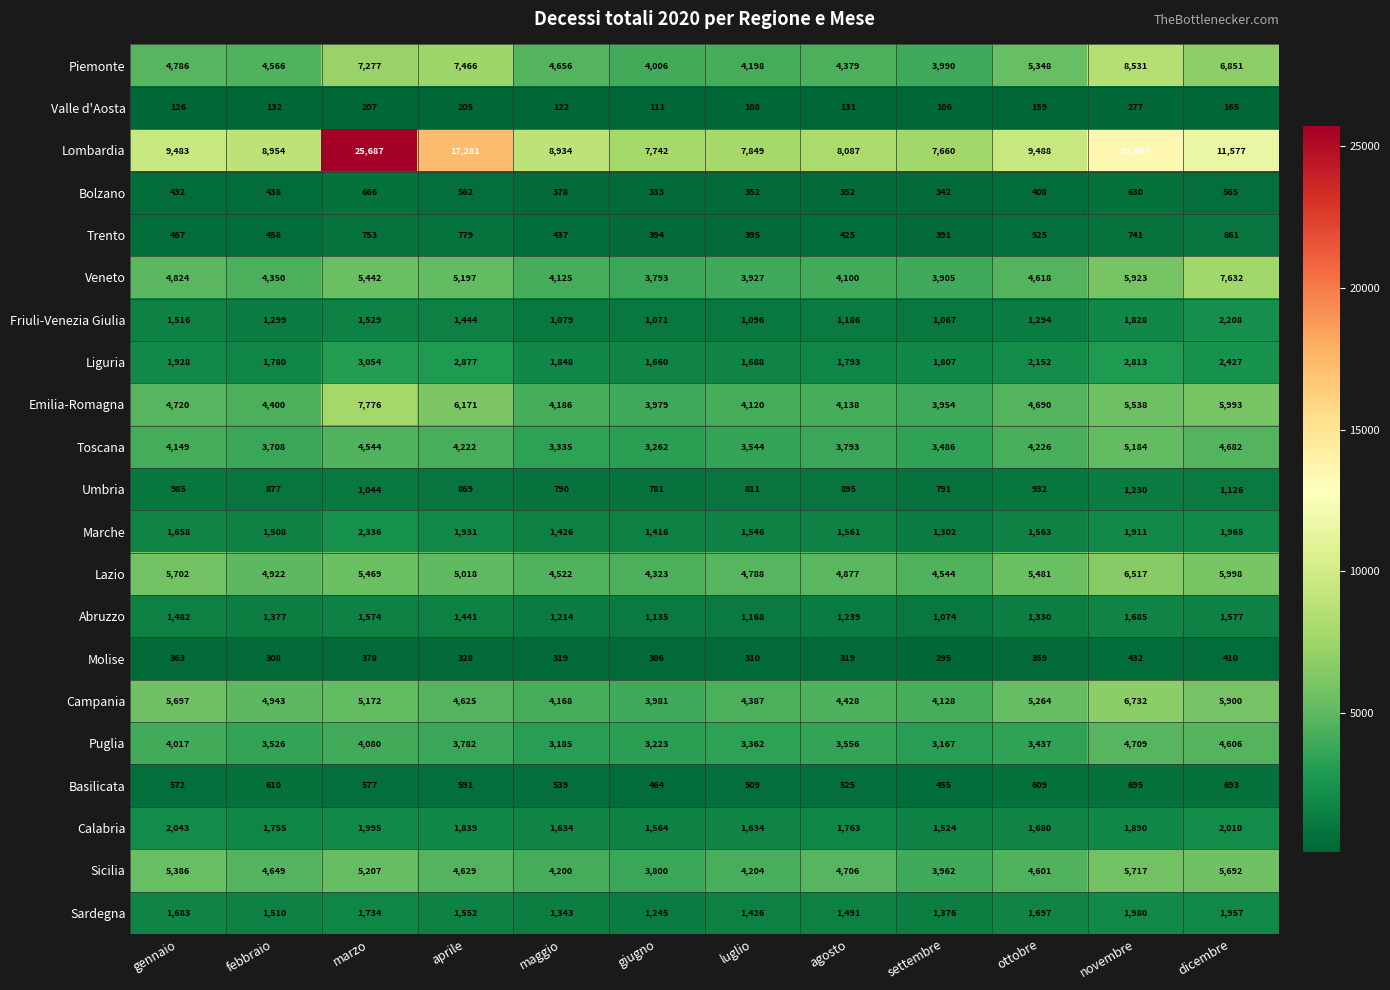

What is the total value across all series at dicembre?

74895